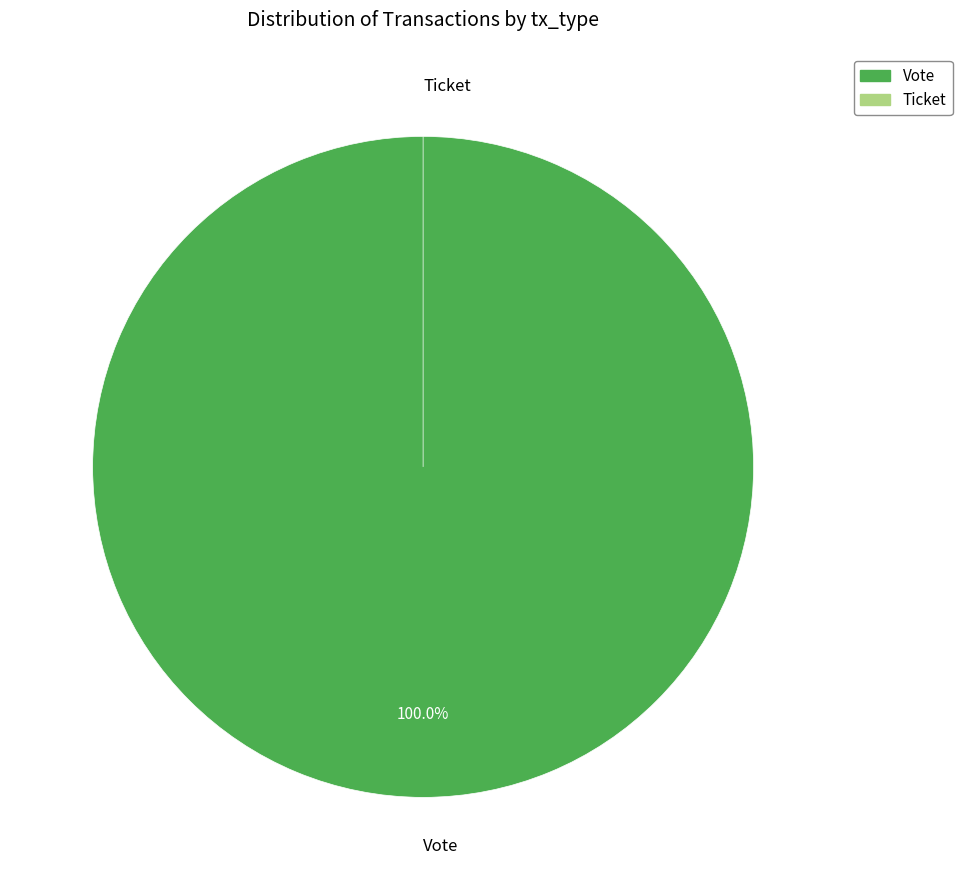

How many slices are in this pie chart?

2